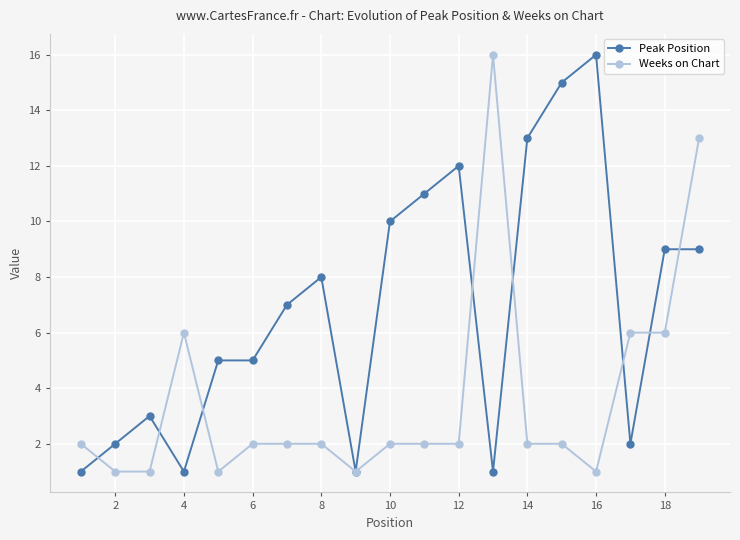

Which series has the largest total across all categories?

Peak Position